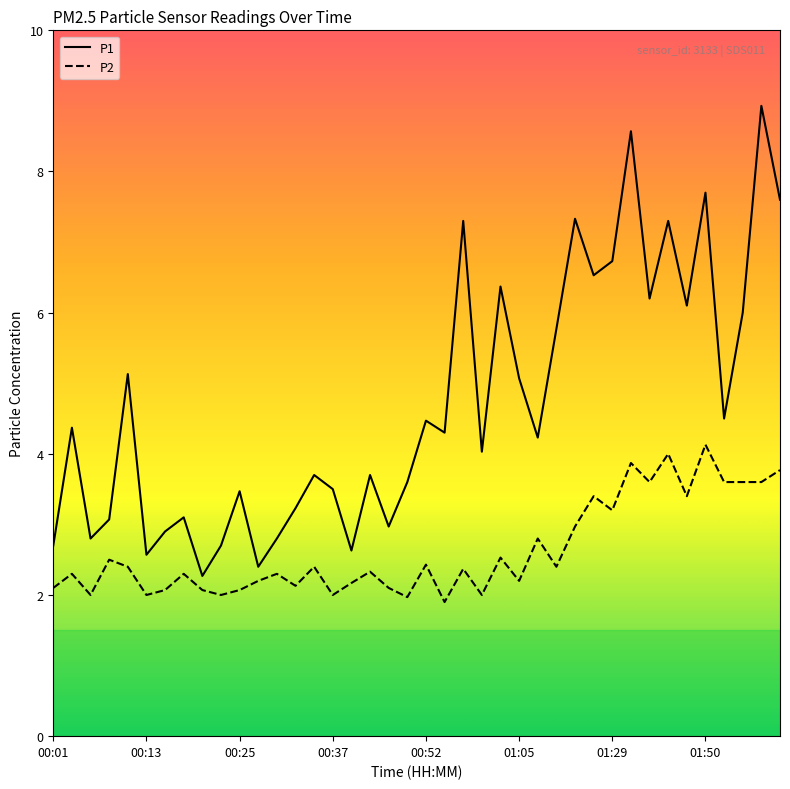

Count the number of data series in this chart.

2